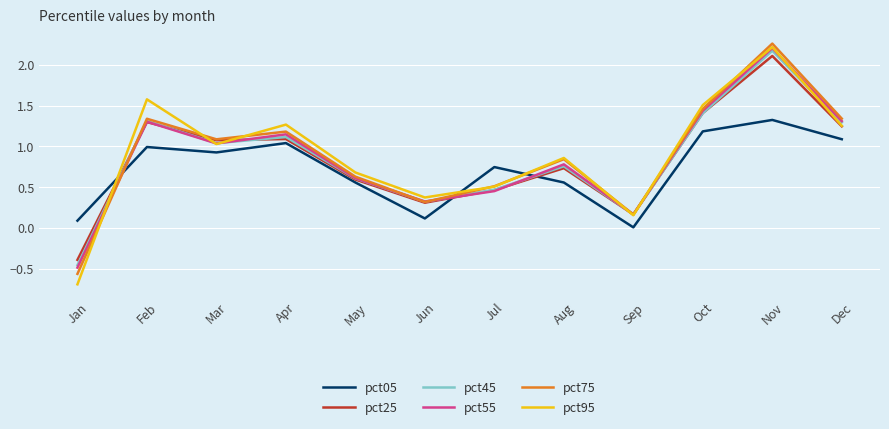

In pct25, how many points are higher than both neighbors (excluding endpoints)?

4